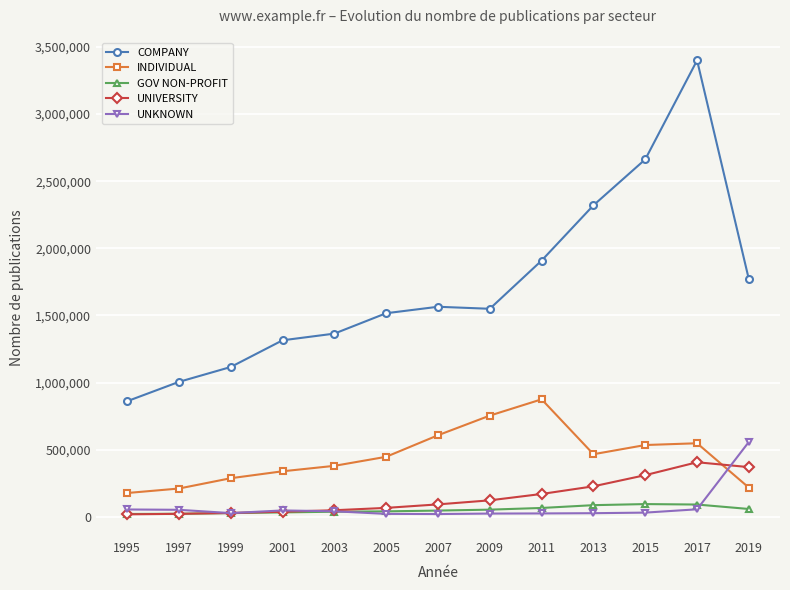

List the series in order of their peak value, lowest first.

GOV NON-PROFIT, UNIVERSITY, UNKNOWN, INDIVIDUAL, COMPANY